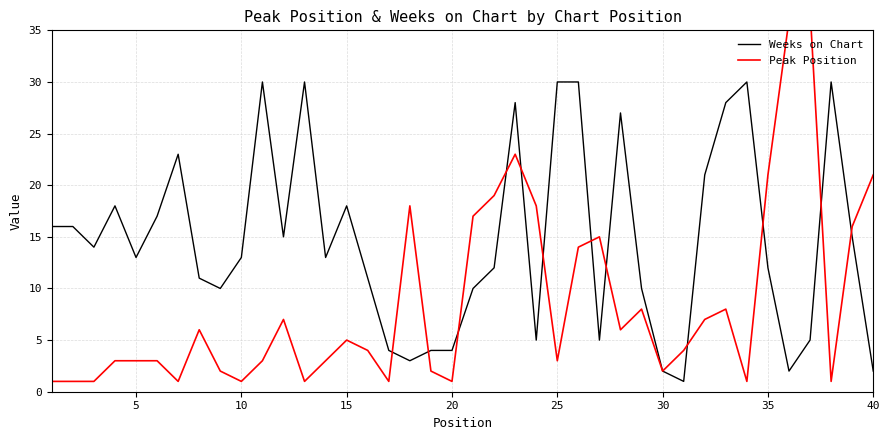

How many values in the Peak Position series are below 4?

19